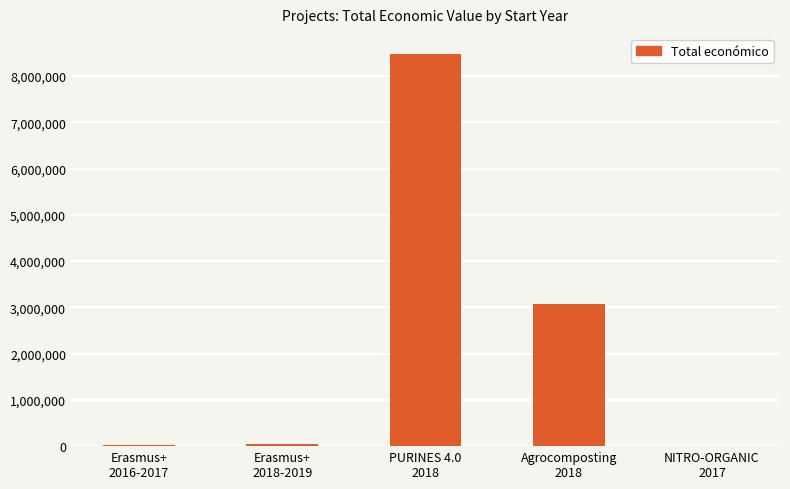

Are the bars horizontal?

No